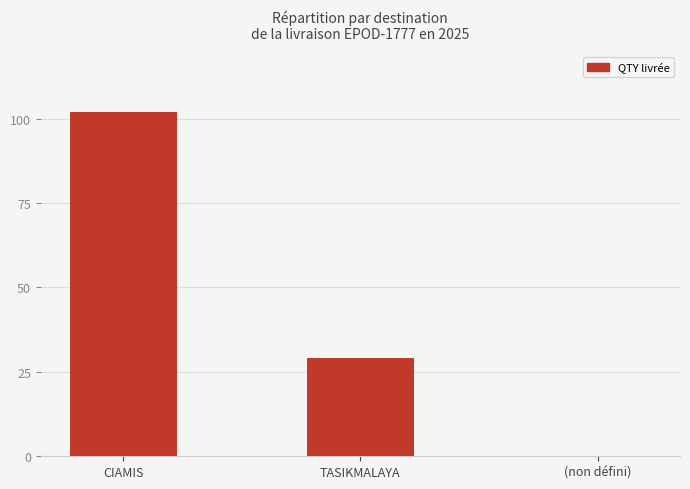

Reading left to right, what are all the values shown in this chart?

102	29	0